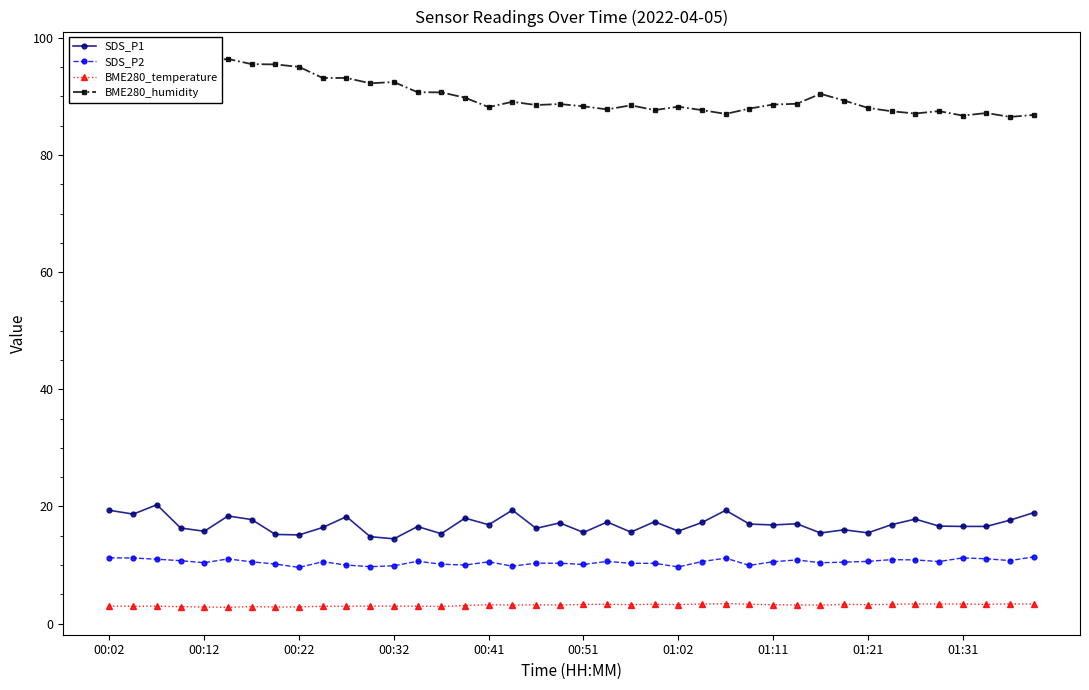

What is the maximum value for BME280_temperature?

3.4